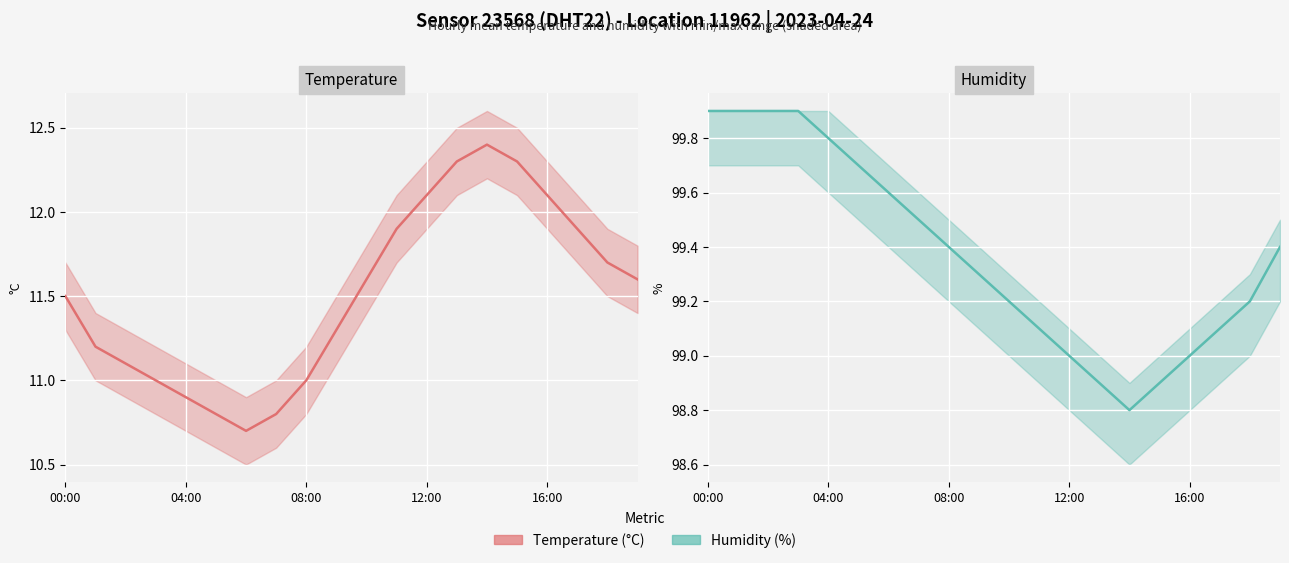

True or false: temperature has more than 1 points higher than both neighbors.

False